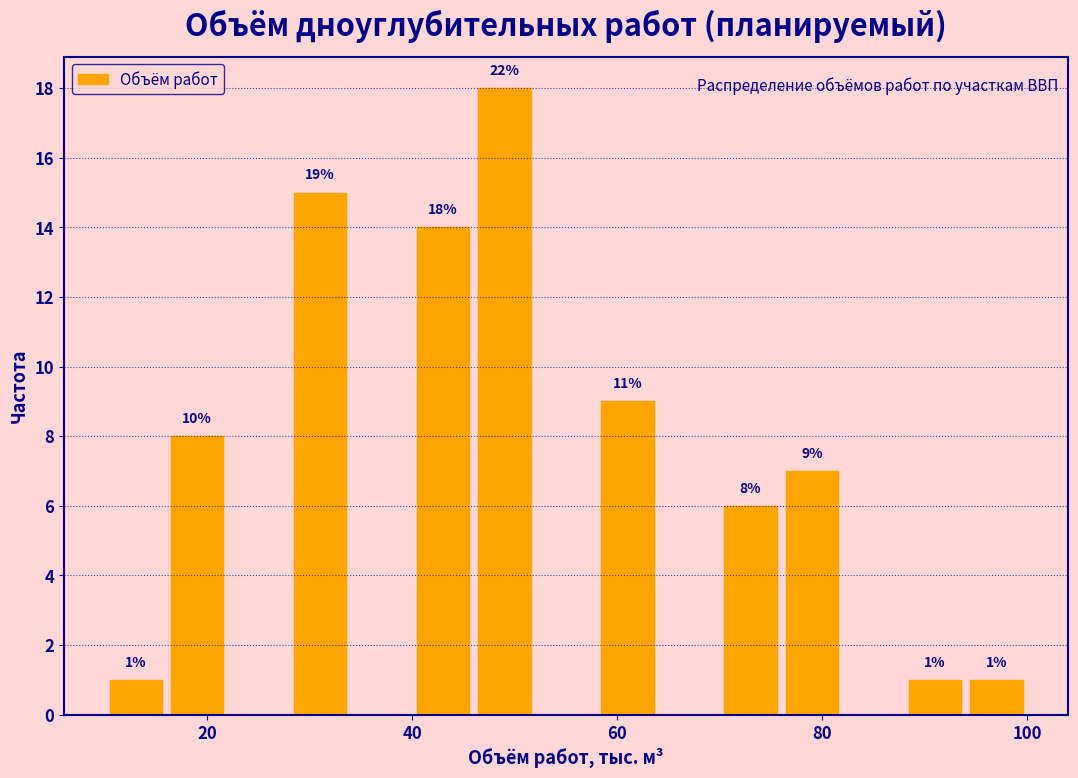

Read against the x-axis, roughly where is the centre of the tallest bar?

50